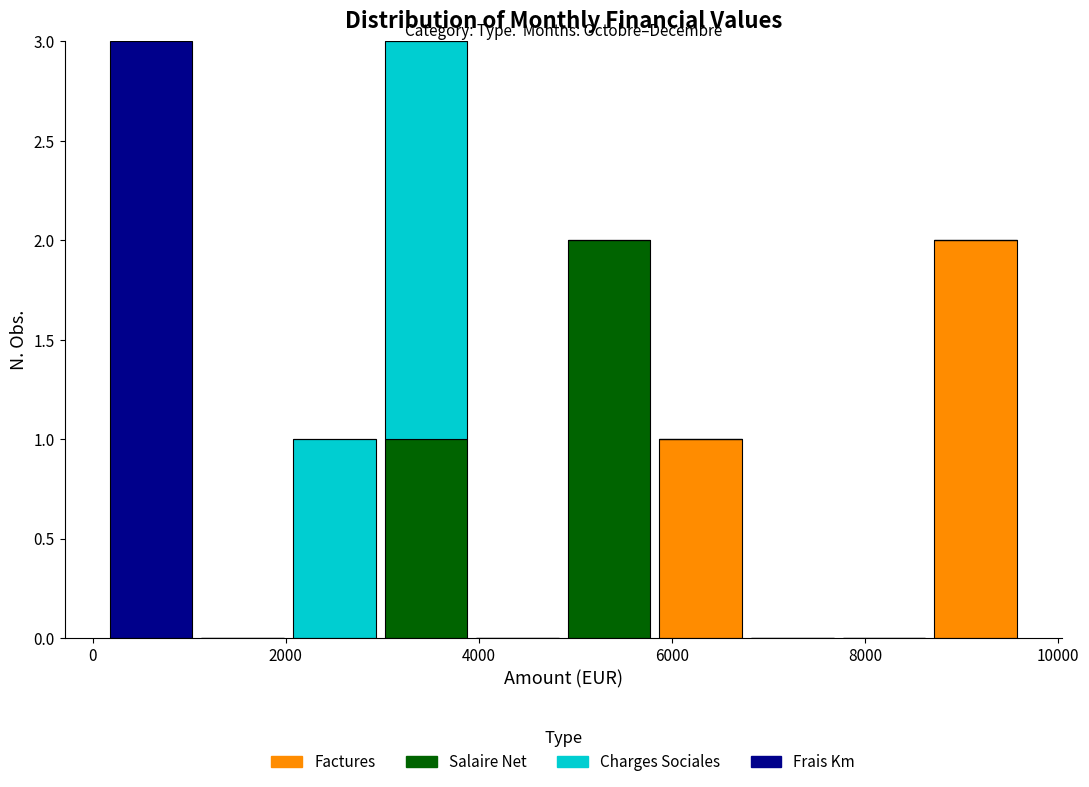

What is the total height of the stacked bar covering 200 to 1000 on the x-axis? Neither the bar edges nor the heights are printed on the chart, so give them approximately, as read against the axes.

3